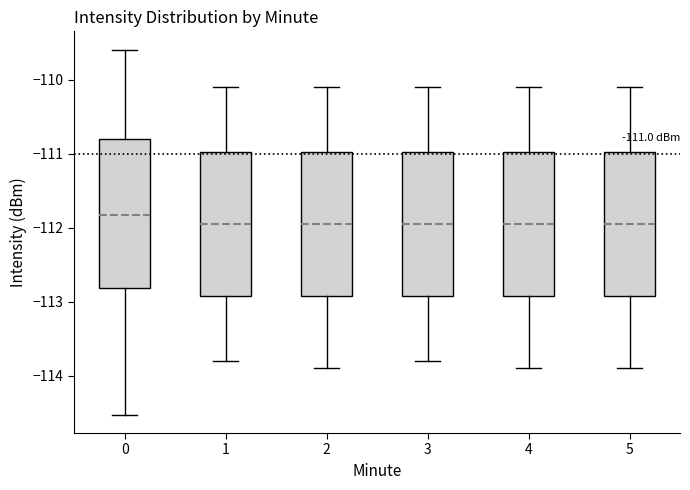

Which box has the highest median line?

0